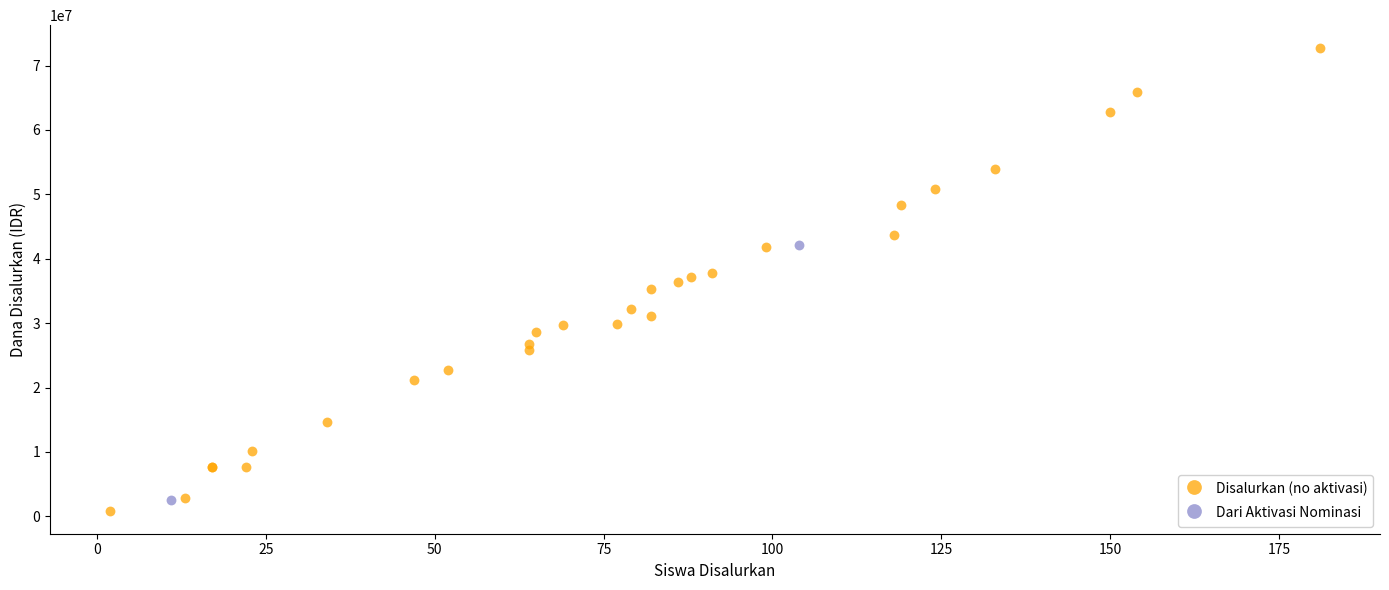

What are all the series names shown in the legend?

Disalurkan (no aktivasi), Dari Aktivasi Nominasi